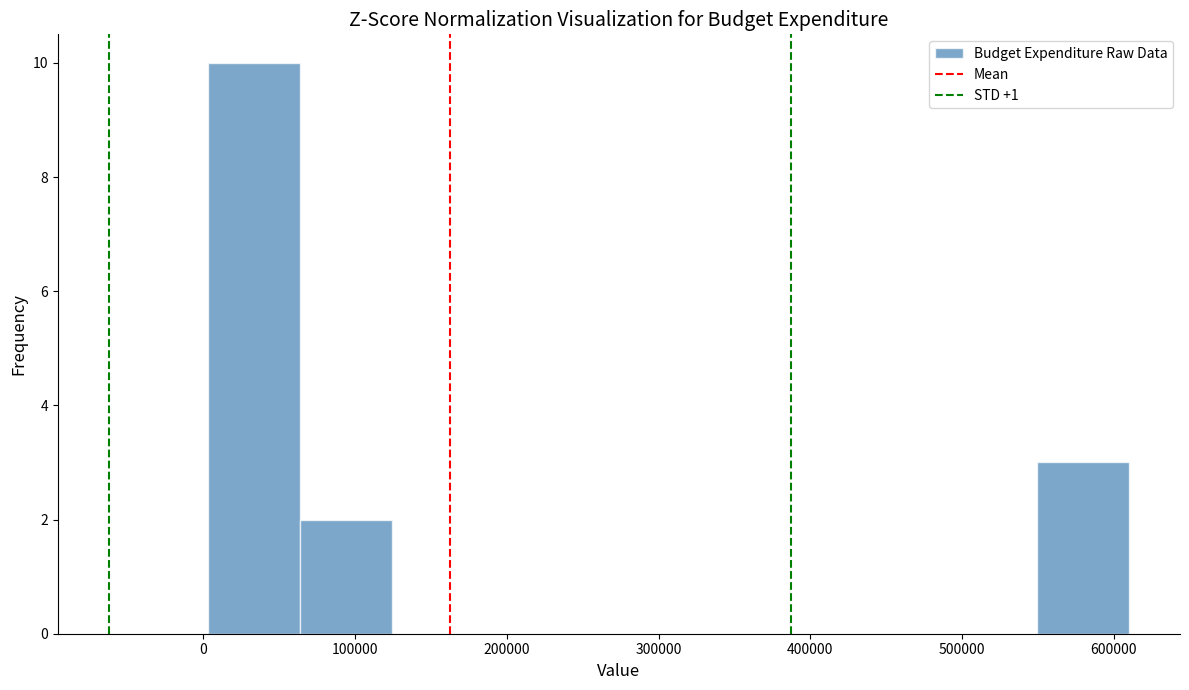

Reading left to right, transcribe this chart: for each bar, give the range it covers on the x-axis and its height. Neither the bar edges nor the heights are printed on the chart, so give them approximately, as read against the axes.

0 to 60000: 10
60000 to 120000: 2
120000 to 190000: 0
190000 to 250000: 0
250000 to 310000: 0
310000 to 370000: 0
370000 to 430000: 0
430000 to 490000: 0
490000 to 550000: 0
550000 to 610000: 3